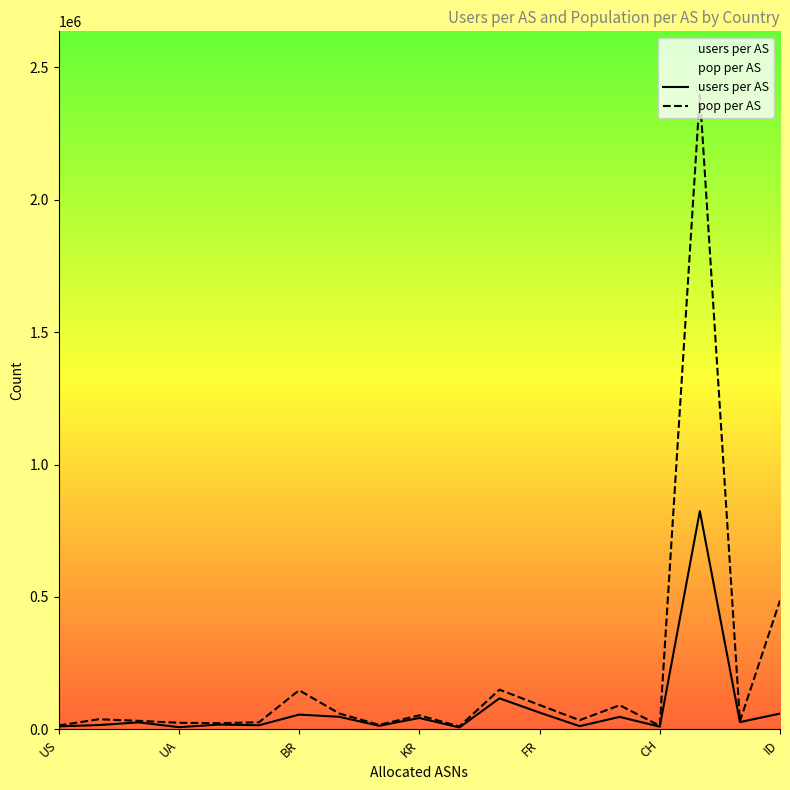

Which series has the largest total across all categories?

pop per AS